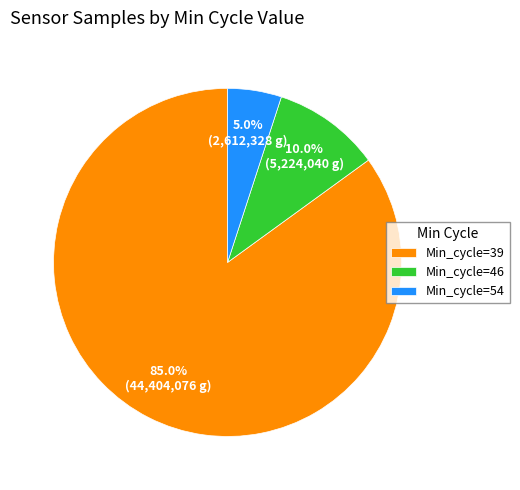

Combined, what portion of the pie is Min_cycle=54 and Min_cycle=39?

90.0%